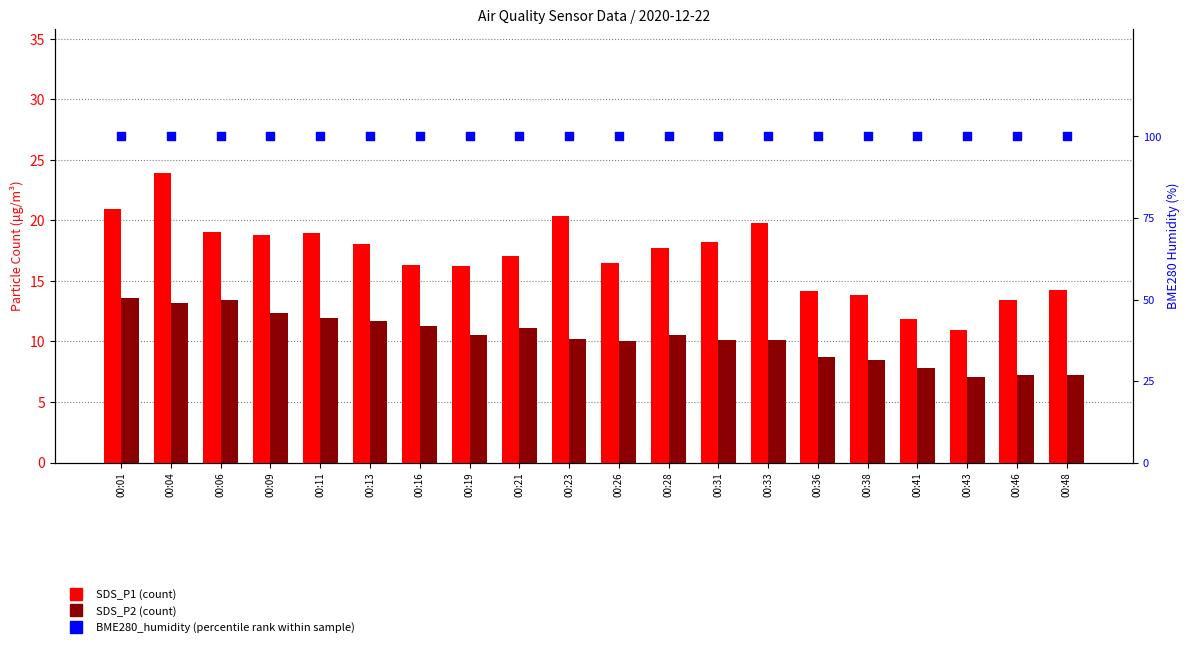

At which category is the sum across all series the highest?

00:04